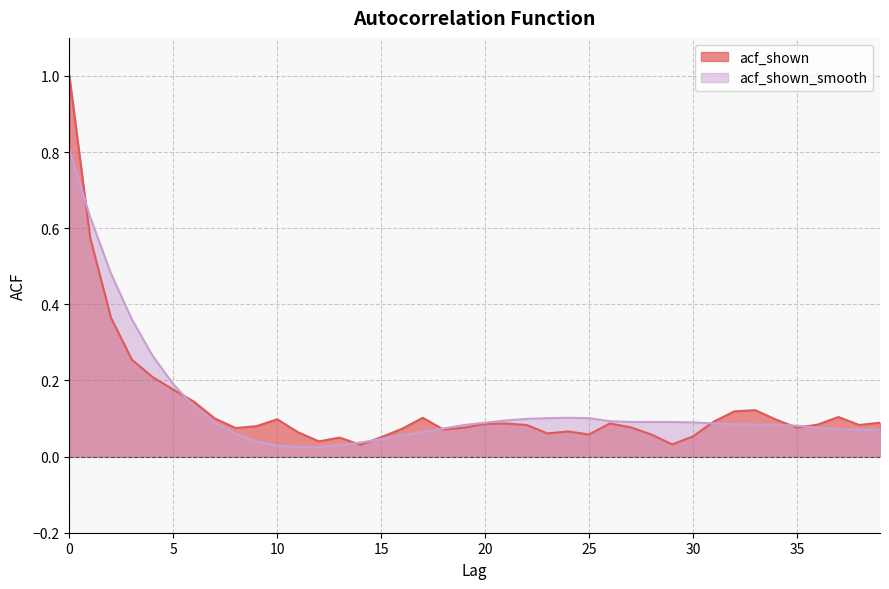

How many lines are shown in the chart?

2